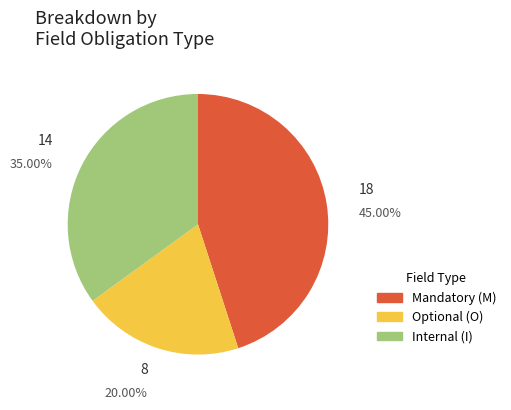

Between Mandatory (M) and Internal (I), which is larger?

Mandatory (M)